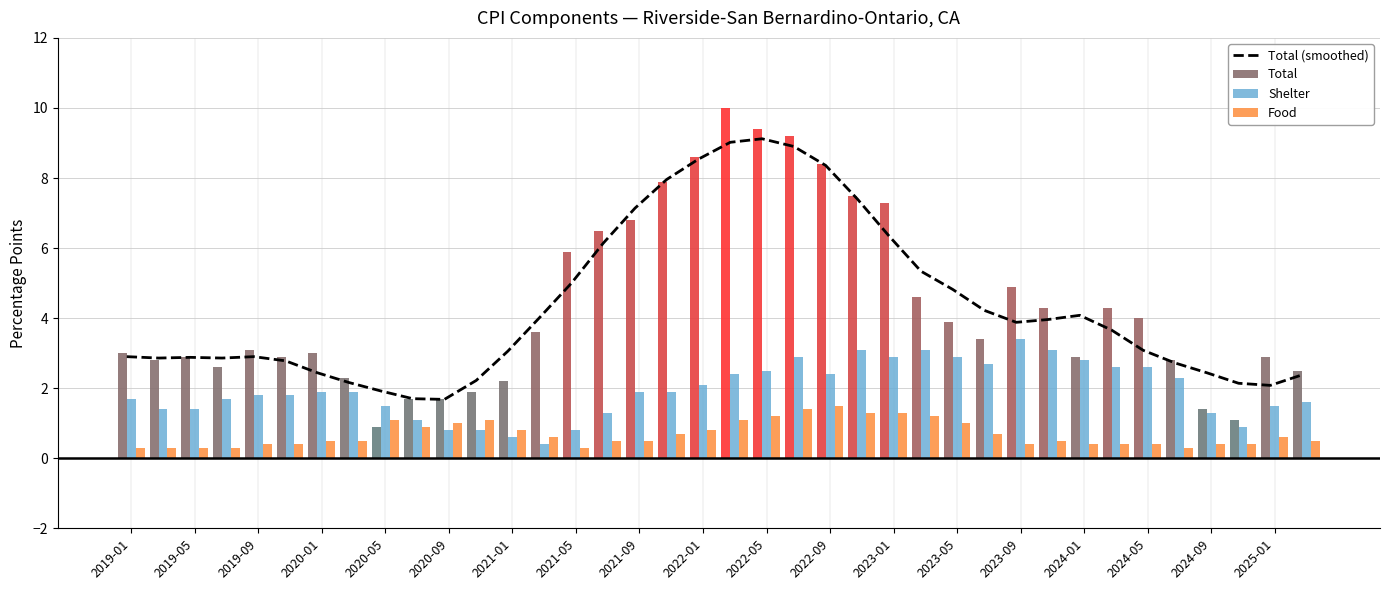

What is the average value of the Food series?

0.7